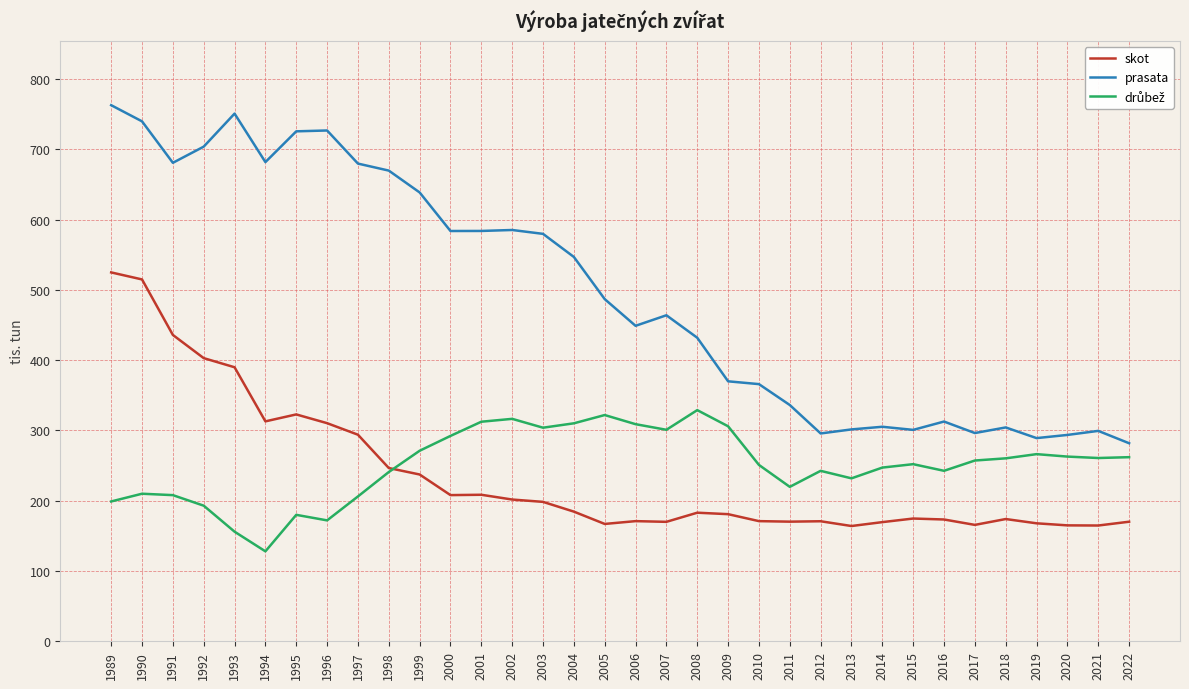

True or false: skot and prasata intersect in this chart.

False